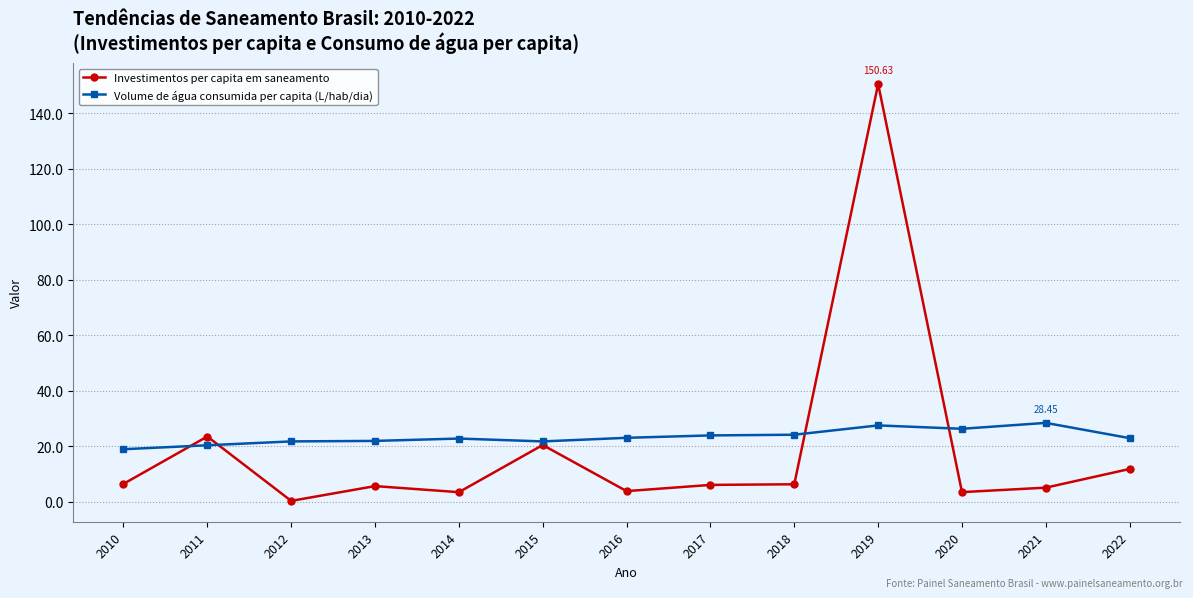

At which label does Volume de água consumida per capita (L/hab/dia) reach its minimum?

2010